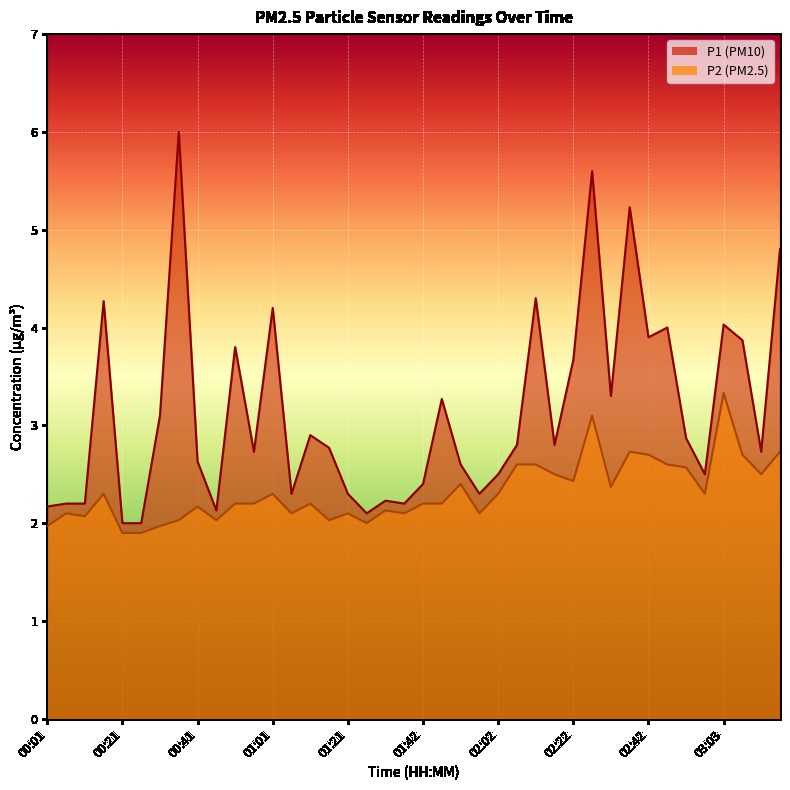

True or false: P1 and P2 cross at least once.

False